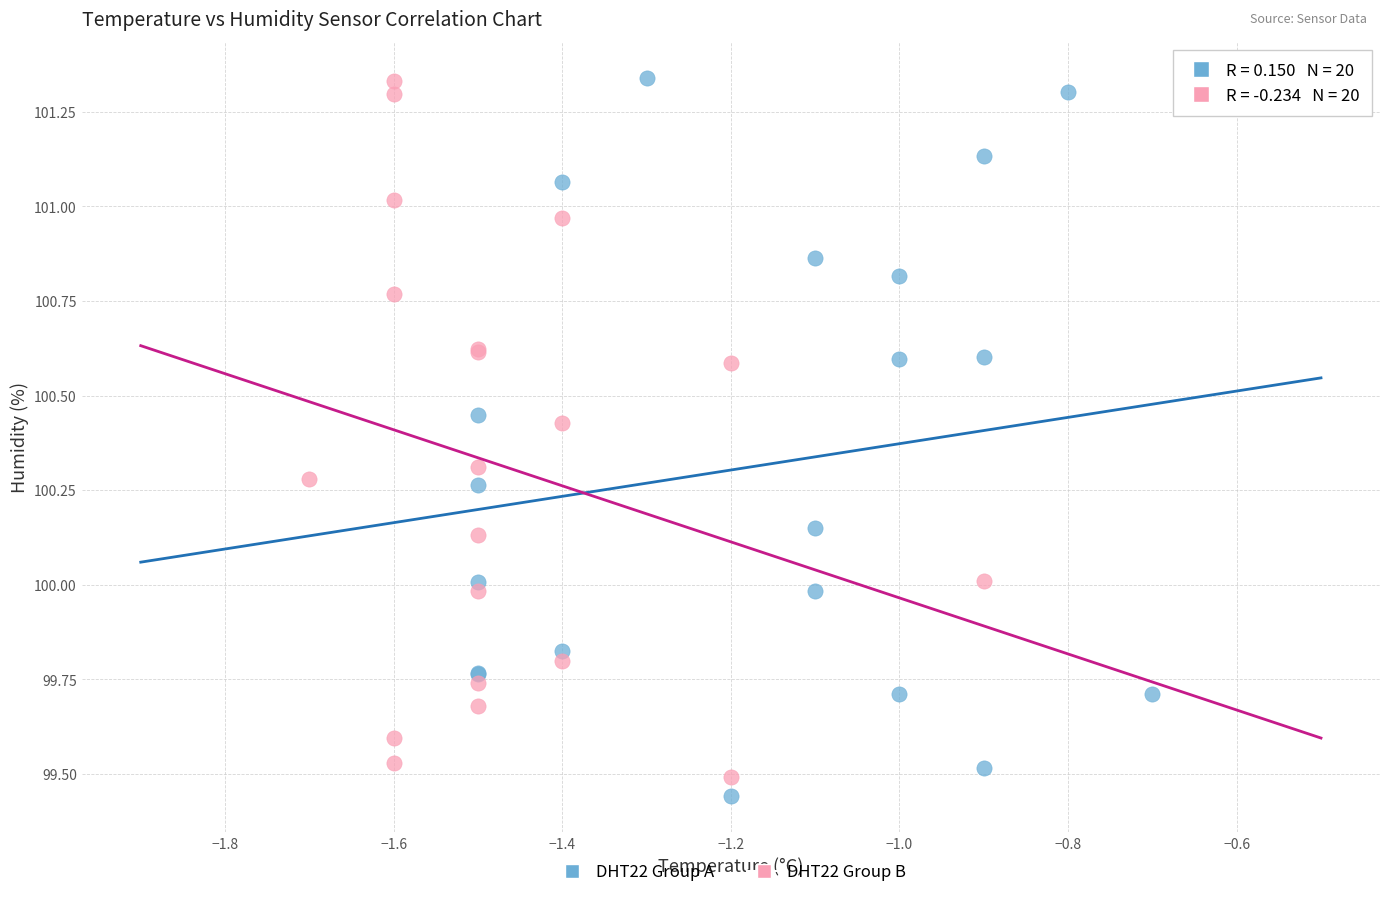

Which series contains the lowest Y value?

DHT22 Group A